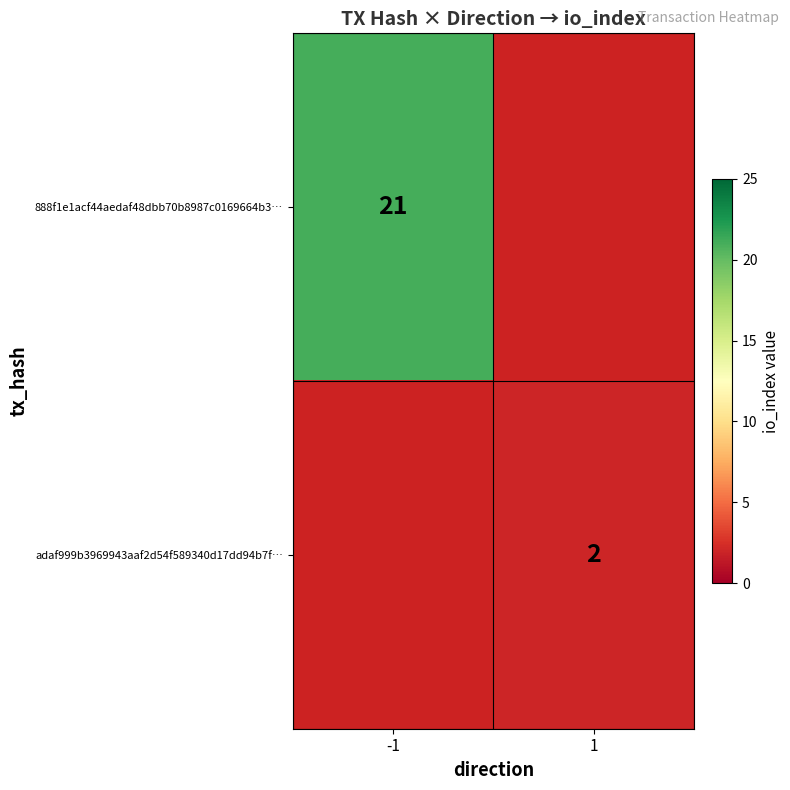

Is the value of 888f1e1acf44aedaf48dbb70b8987c0169664b3… at -1 greater than the value of adaf999b3969943aaf2d54f589340d17dd94b7f… at 1?

Yes